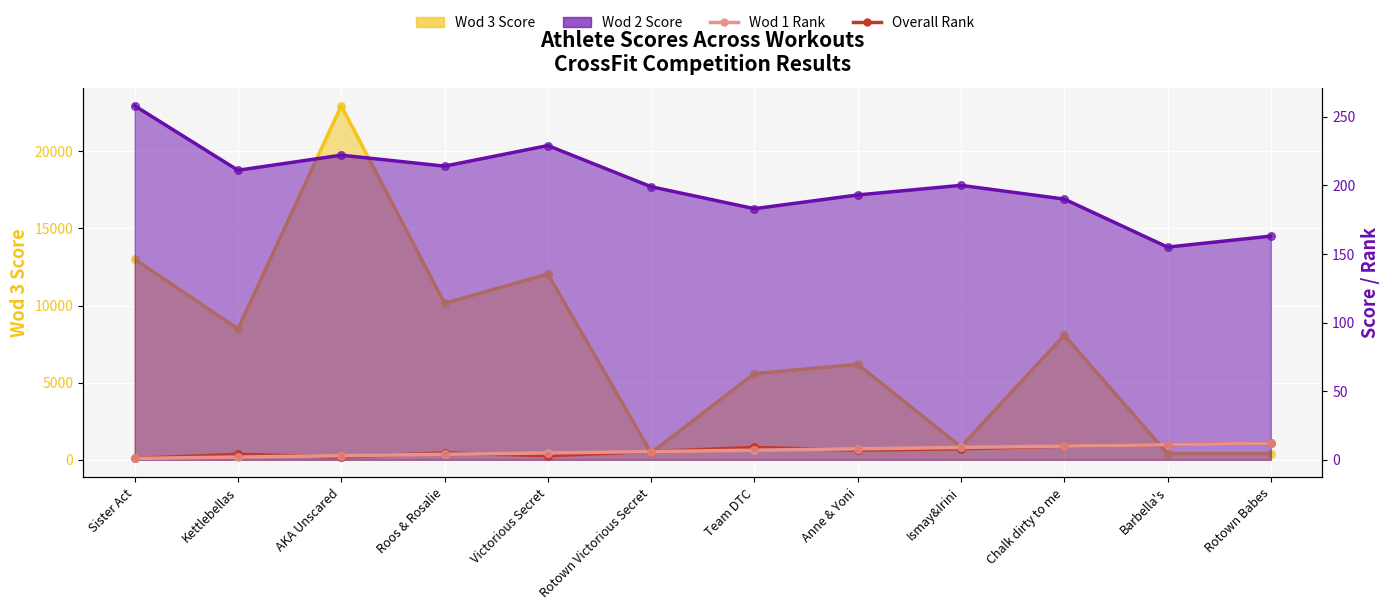

At which category is the sum across all series the highest?

Rotown Babes